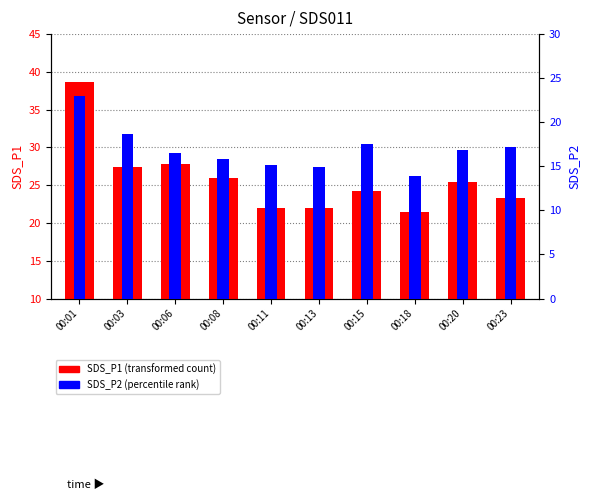

Reading left to right, transcribe all the data shown in this chart.

SDS_P1: 00:01=38.7	00:03=27.4	00:06=27.8	00:08=26.0	00:11=21.9	00:13=22.1	00:15=24.2	00:18=21.4	00:20=25.5	00:23=23.3
SDS_P2: 00:01=23.0	00:03=18.6	00:06=16.5	00:08=15.8	00:11=15.2	00:13=15.0	00:15=17.6	00:18=13.8	00:20=16.8	00:23=17.1